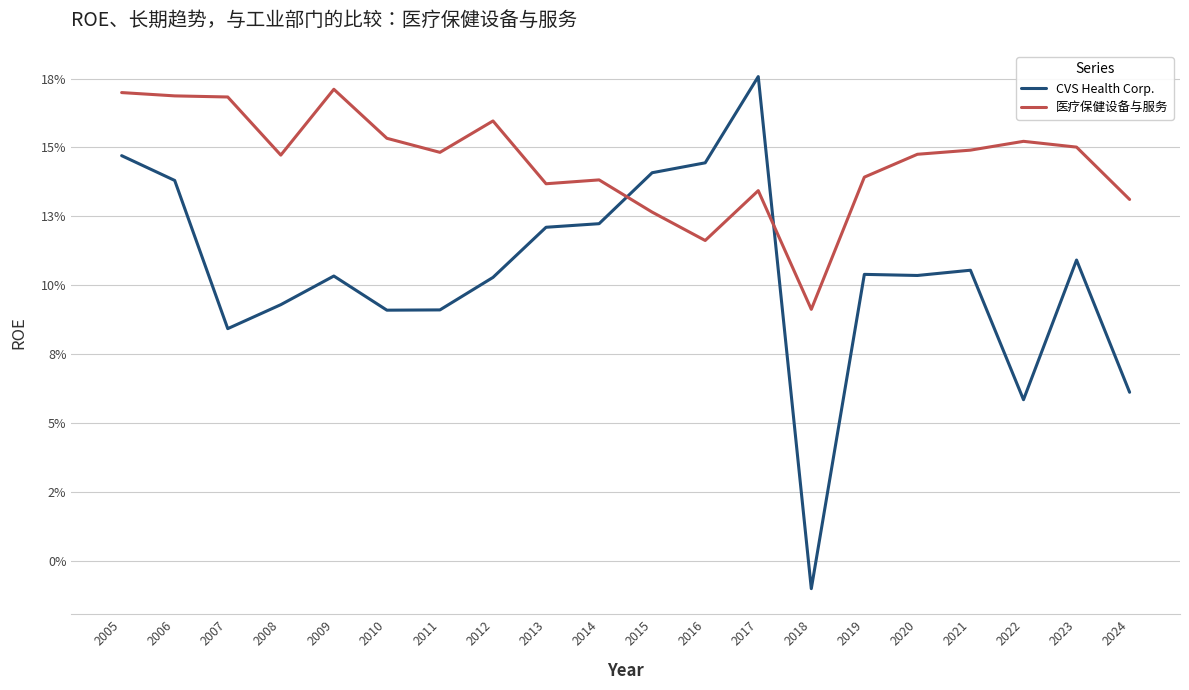

True or false: CVS Health Corp. and 医疗保健设备与服务 cross at least once.

True